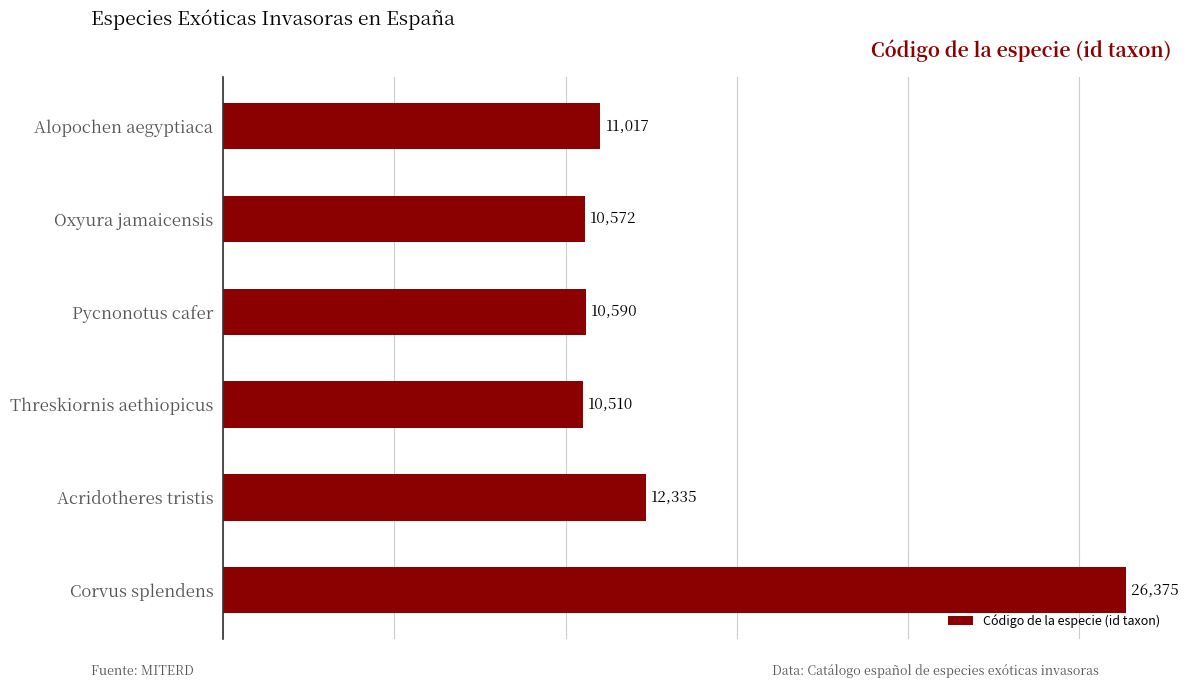

What is the difference between the maximum and minimum values?

15865